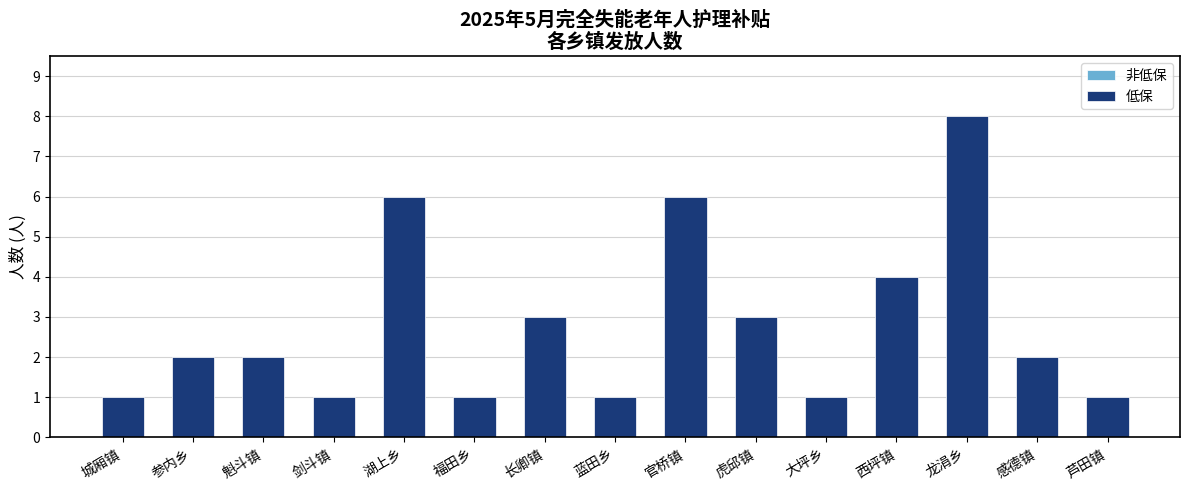

What is the sum of the values at 官桥镇 and 蓝田乡?

7